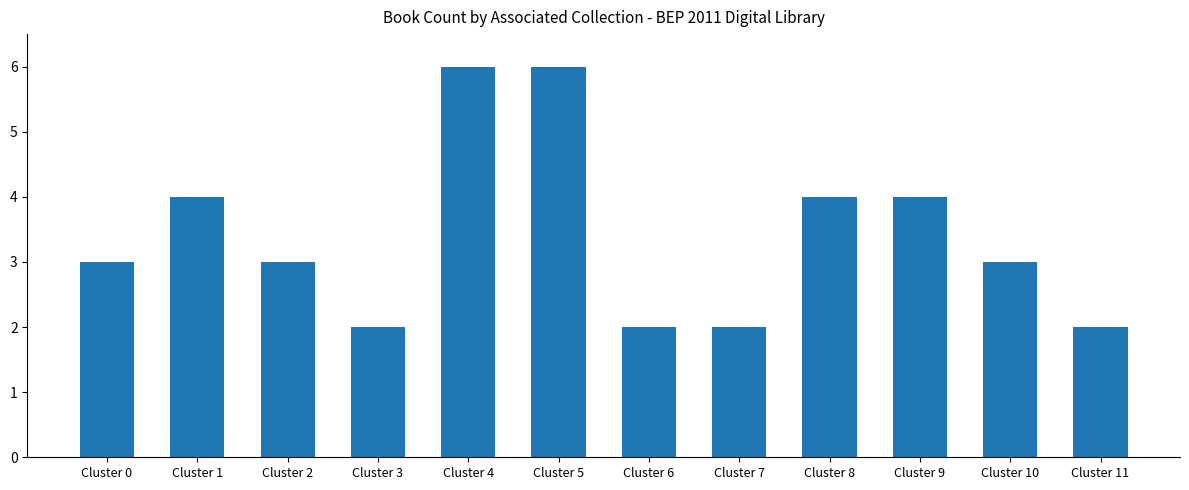

What is the average value?

3